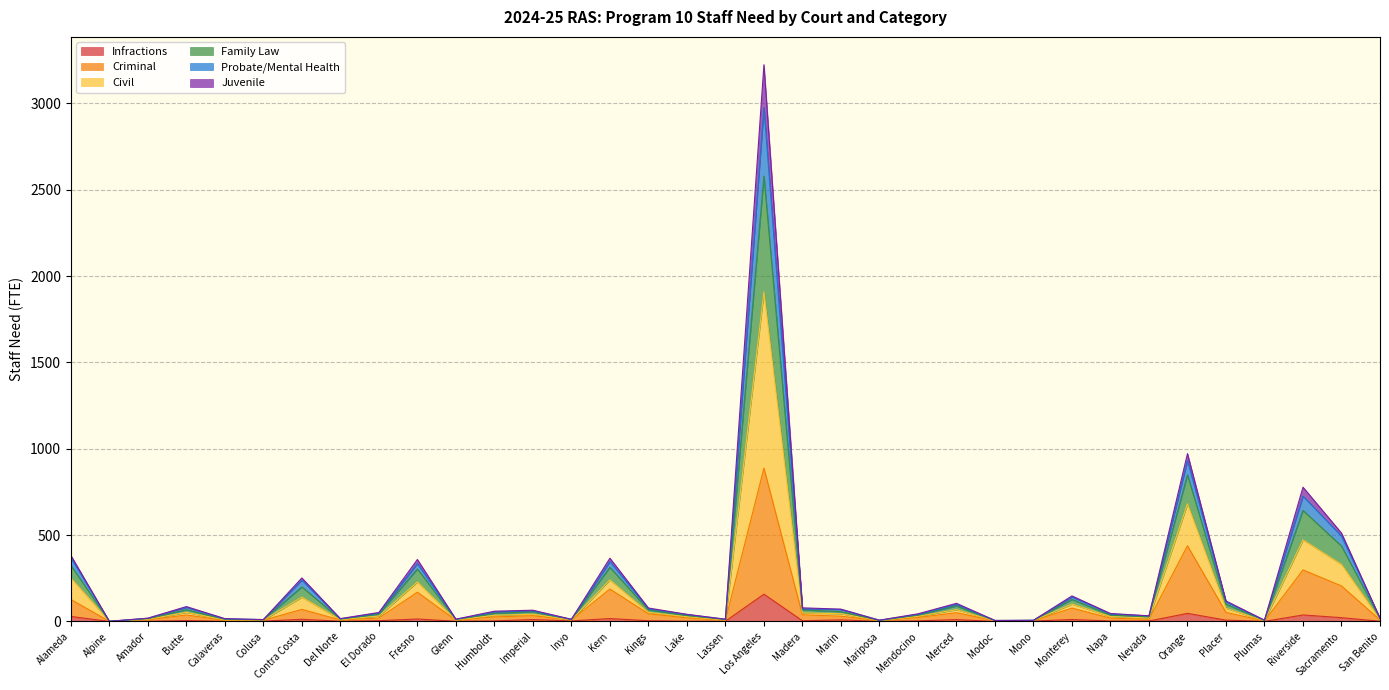

What is the maximum value for Infractions?

158.1